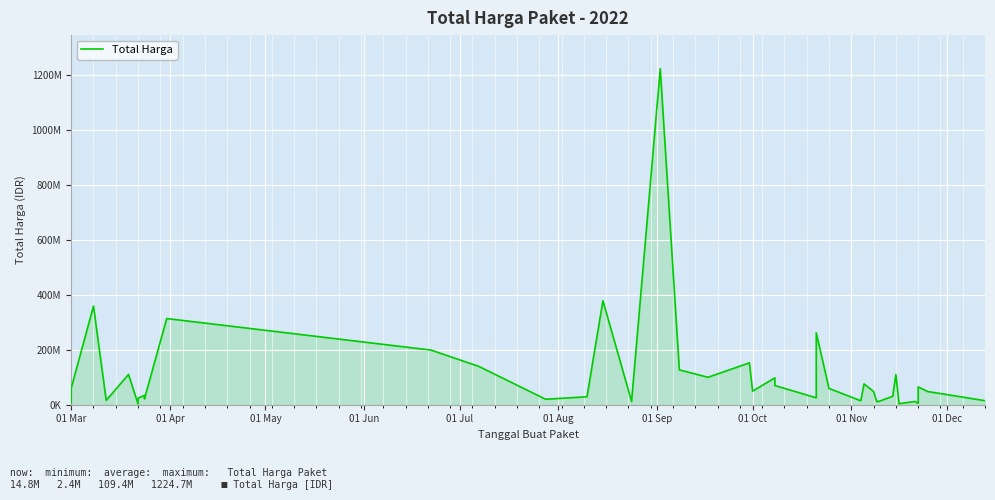

True or false: there are more than 0 points higher than both neighbors.

True